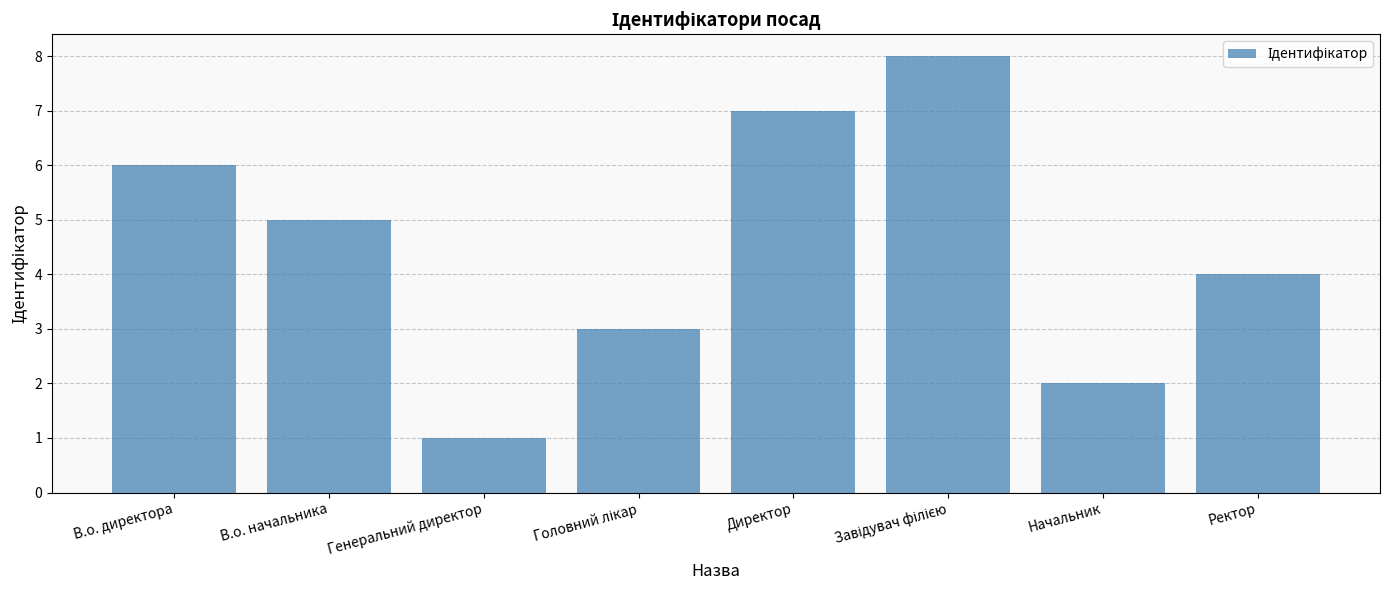

What is the value of the 6th bar from the left?

8